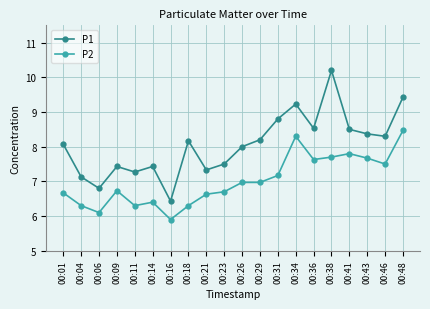

Rank the series at 00:48 from highest to lowest value.

P1, P2